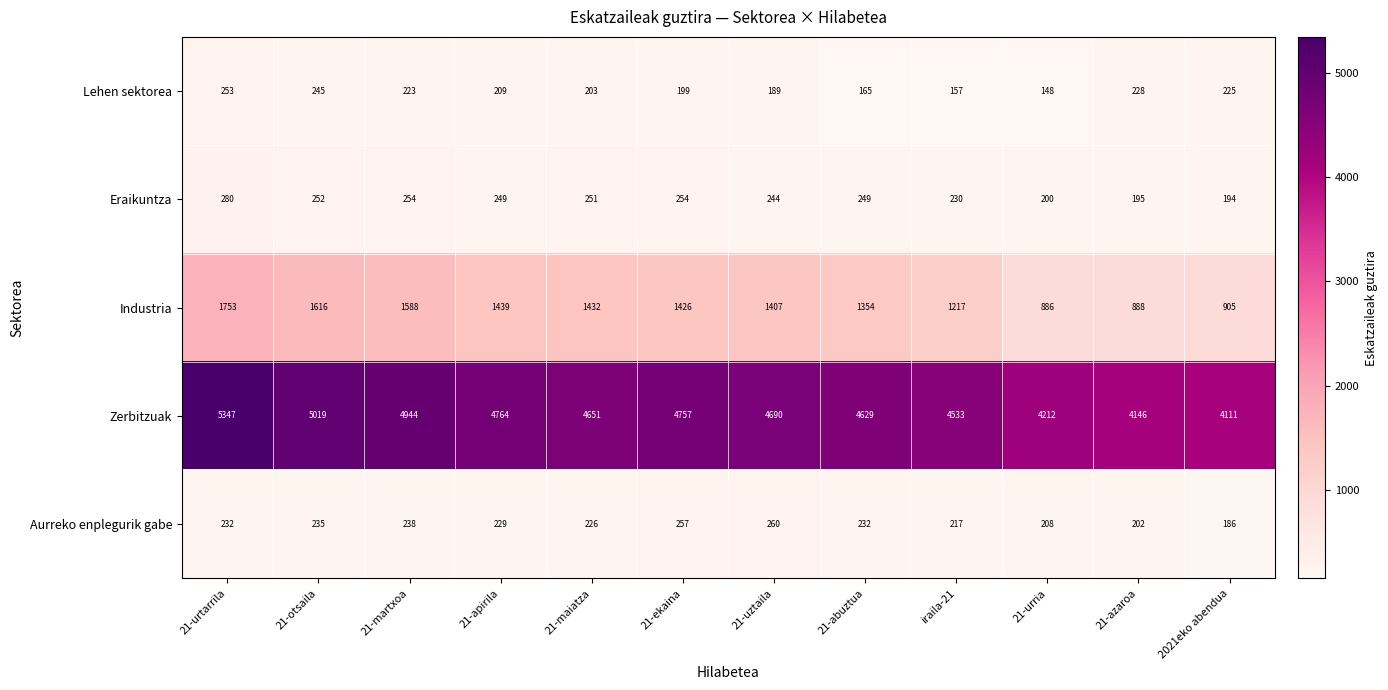

Between 21-uztaila and 21-azaroa, which series saw the biggest shift?

Zerbitzuak